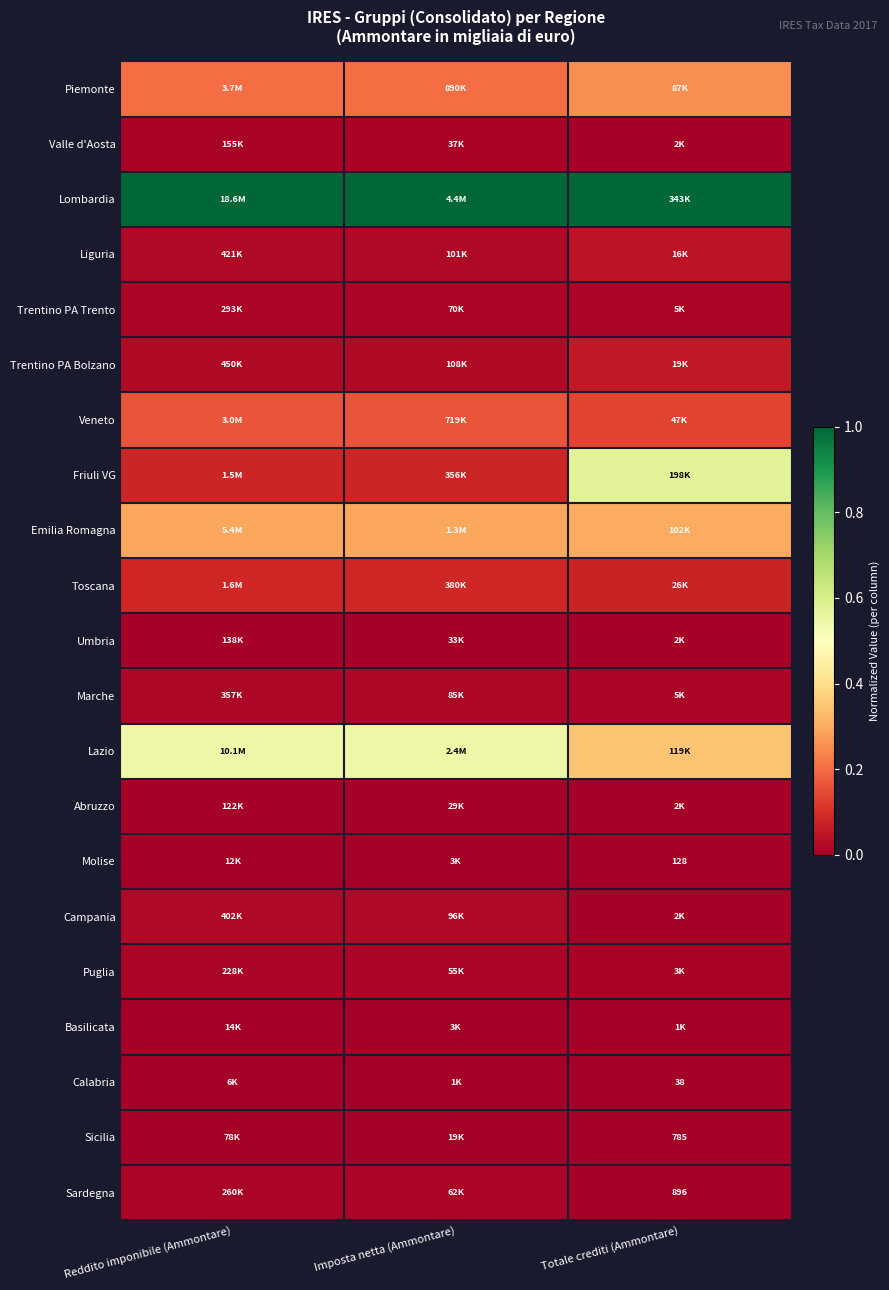

List the labels in order of Umbria value, largest first.

Reddito imponibile (Ammontare), Imposta netta (Ammontare), Totale crediti (Ammontare)